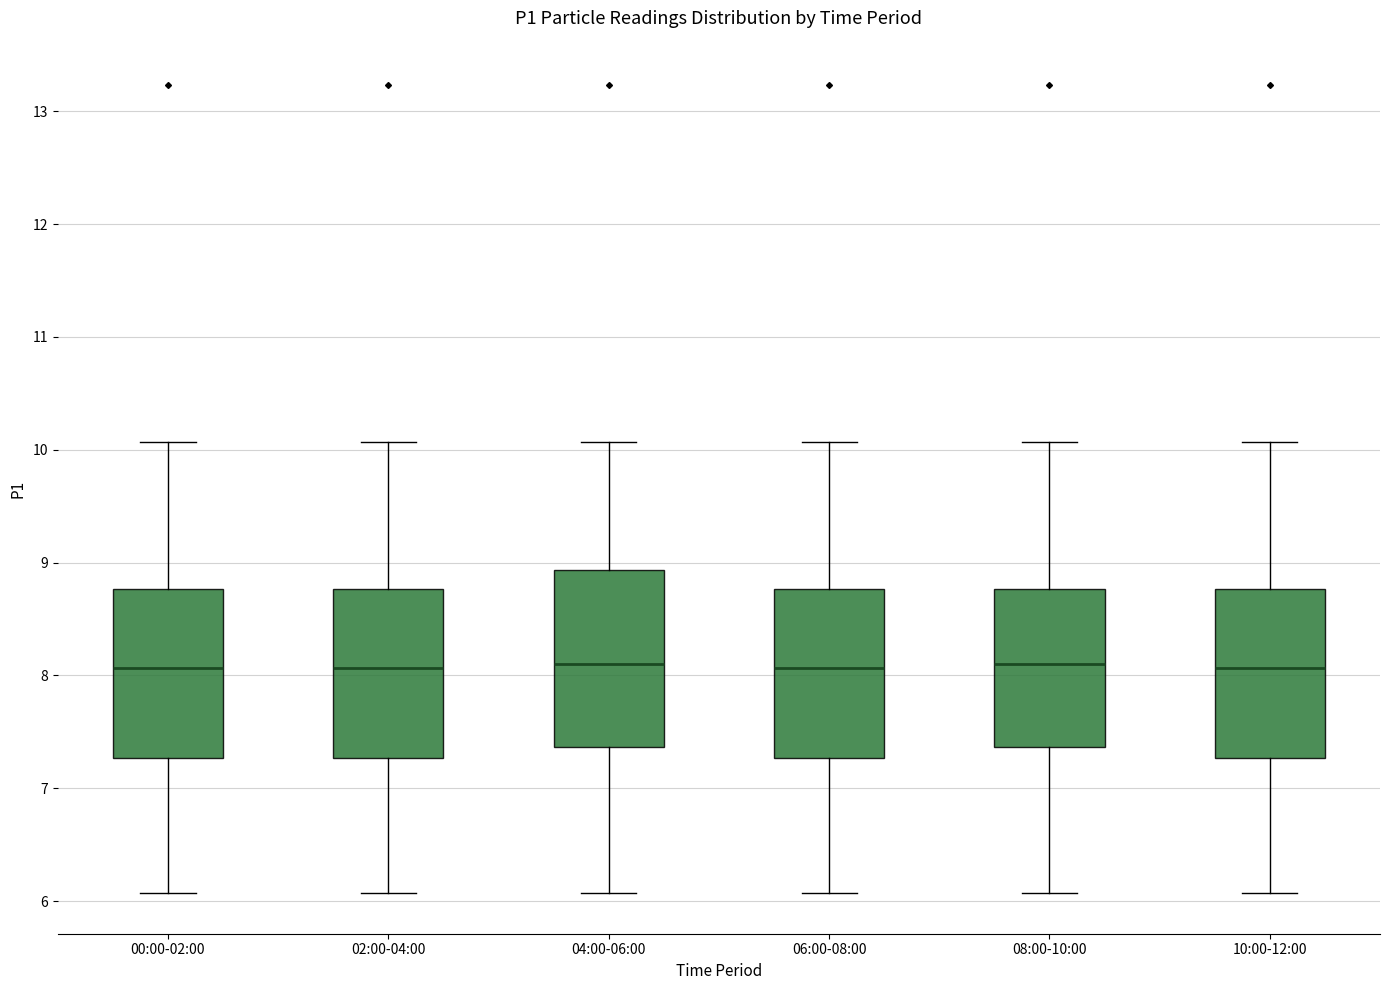

Where does the median line of the box for 08:00-10:00 sit on the y-axis? The values are not printed on the chart, so give them approximately, as read against the axis.

8.1